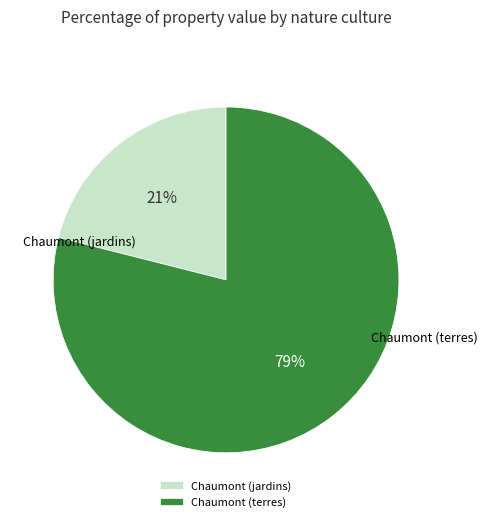

Count the number of slices in the pie.

2